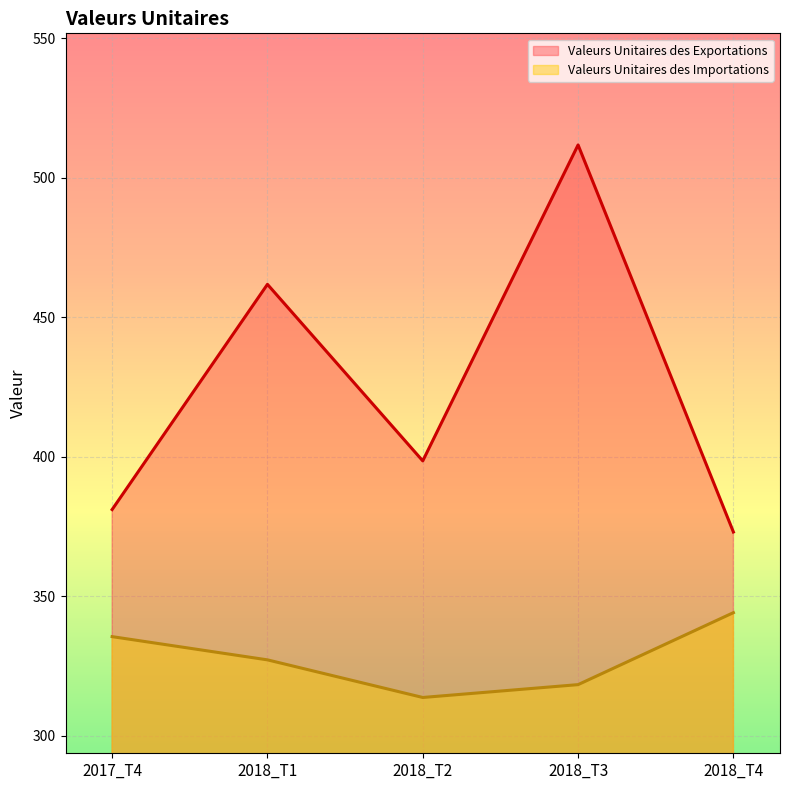

Between 2018_T3 and 2018_T4, which series saw the biggest shift?

Valeurs Unitaires des Exportations